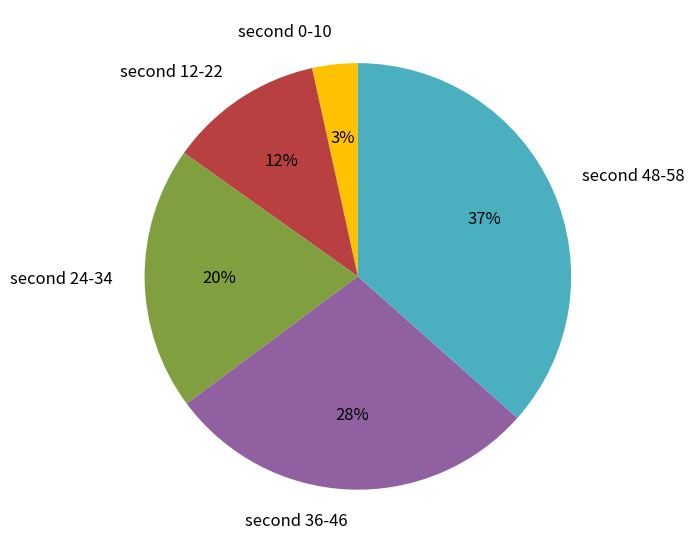

Does any single category account for the majority?

No